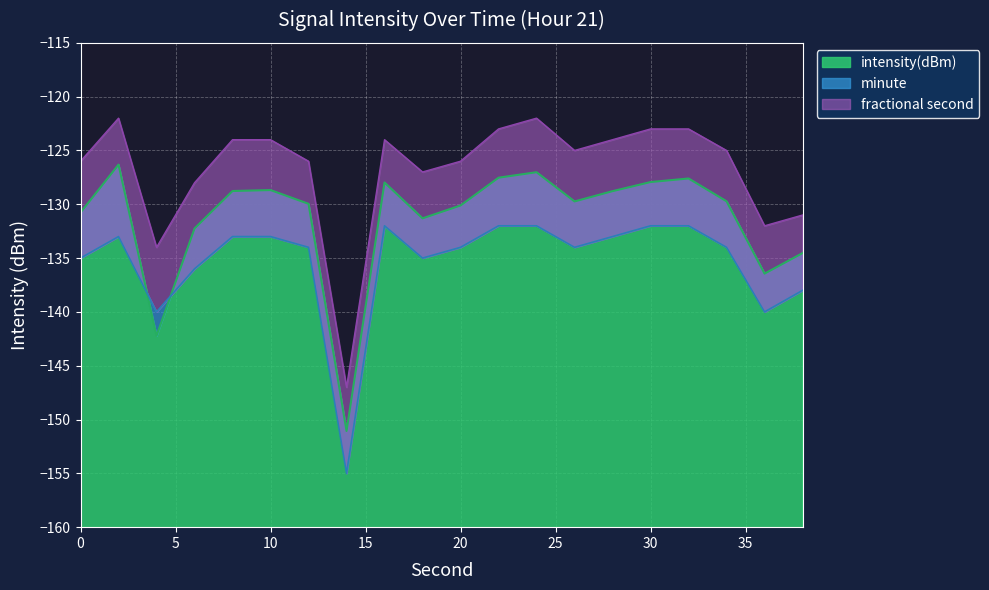

How many interior local valleys (lower than both neighbors) does the data have?

5